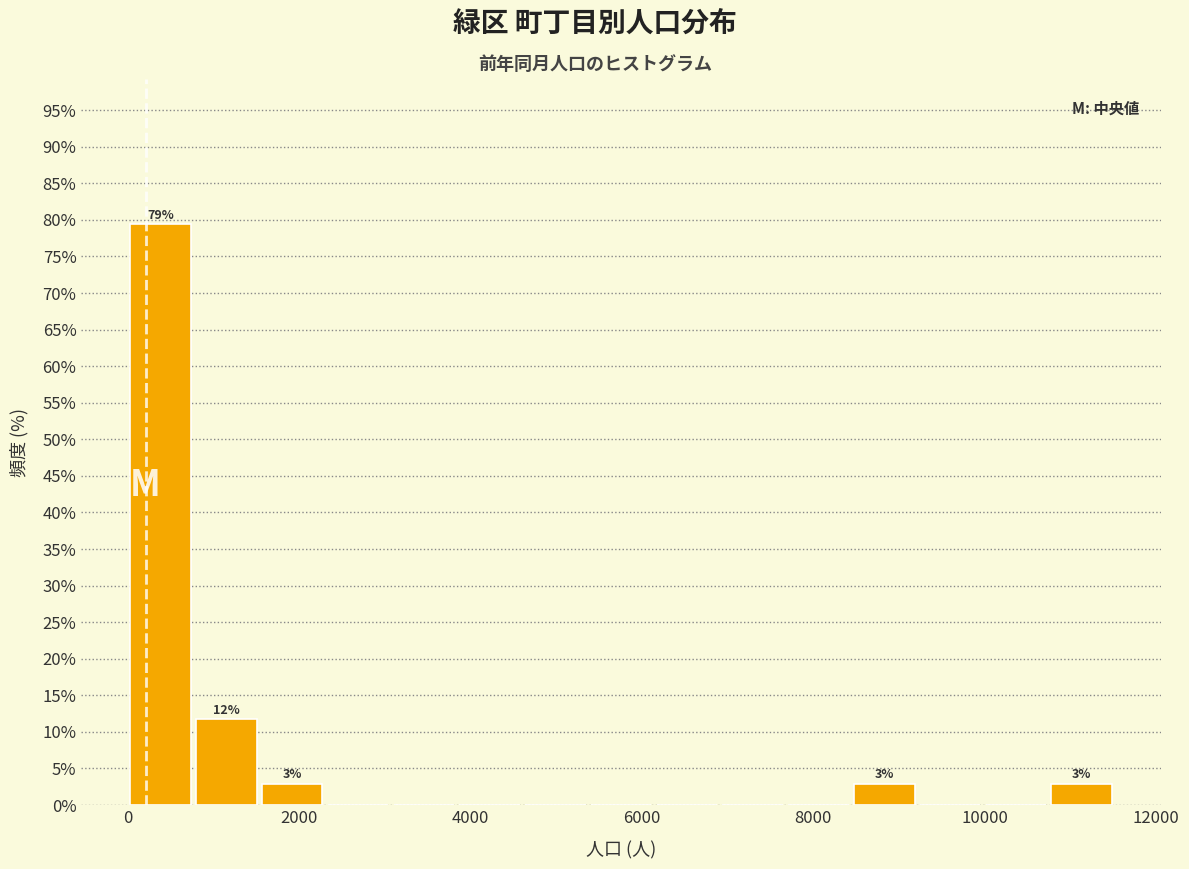

Read against the x-axis, roughly where is the centre of the tallest bar?

400